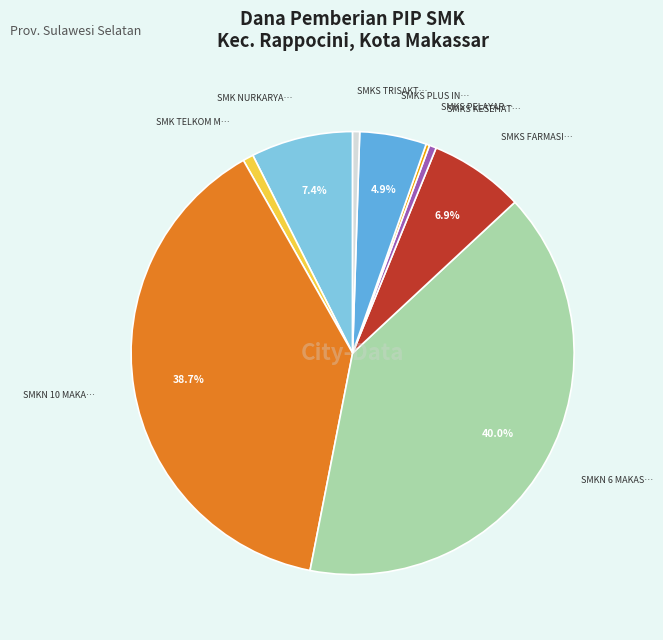

Is there a majority slice in this chart?

No